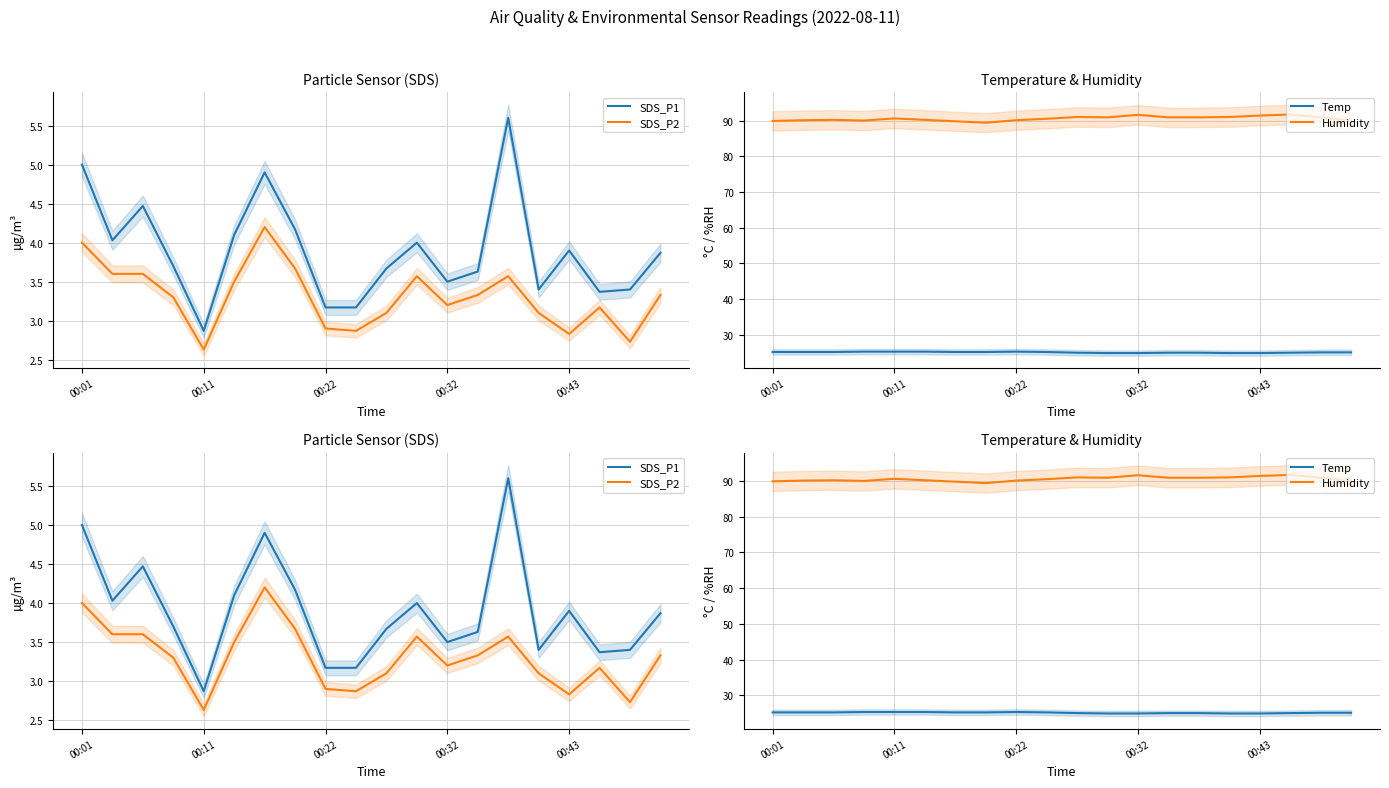

The SDS_P2 series shows 5.1 at 13. True or false?

False